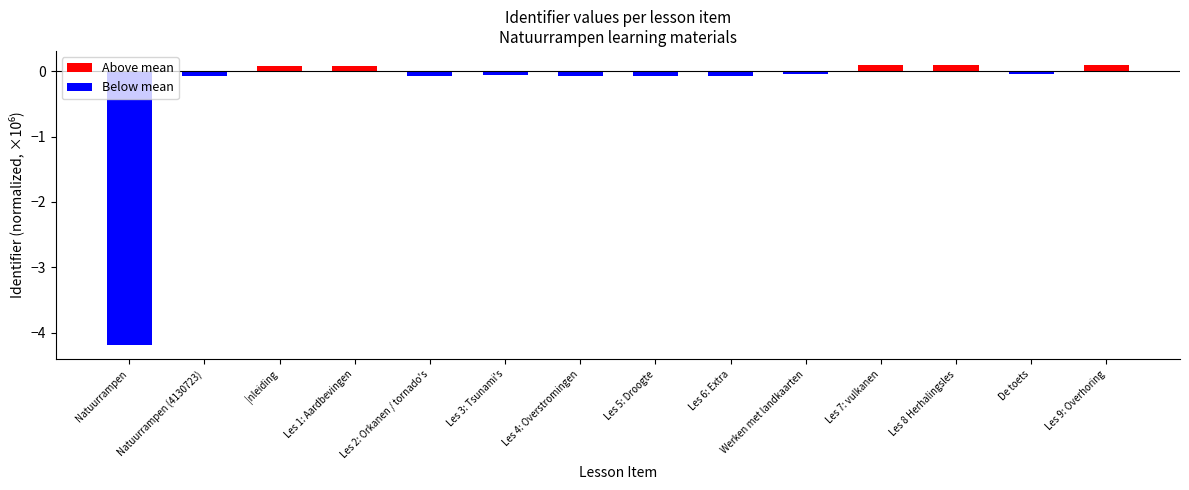

At Natuurrampen, list the series in order from largest to smallest.

Above mean, Below mean